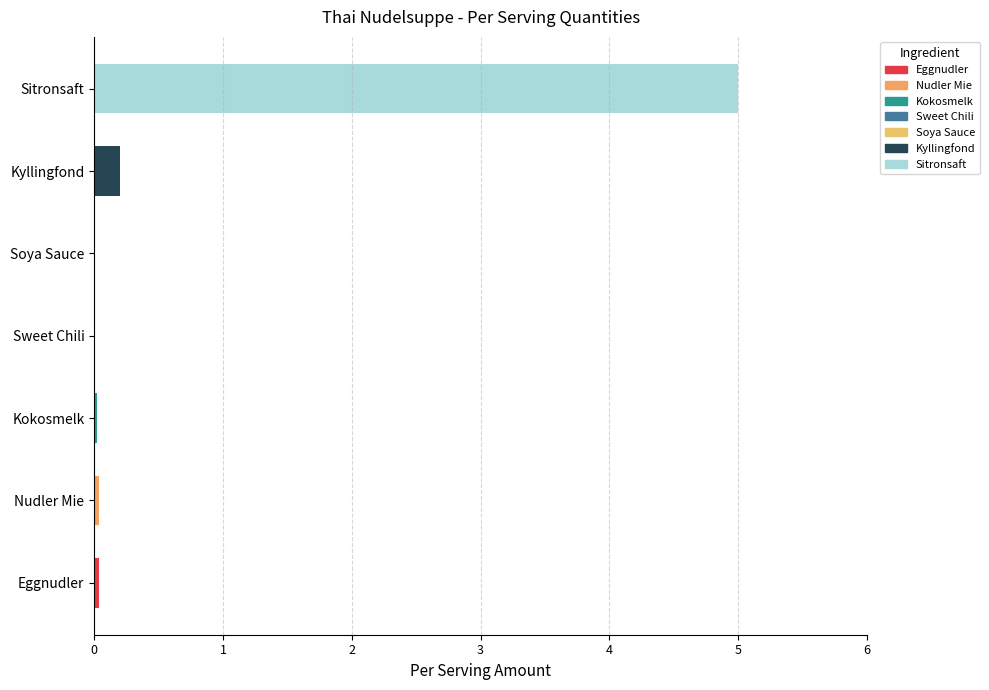

What is the change in value from Kyllingfond to Sitronsaft?

+4.8